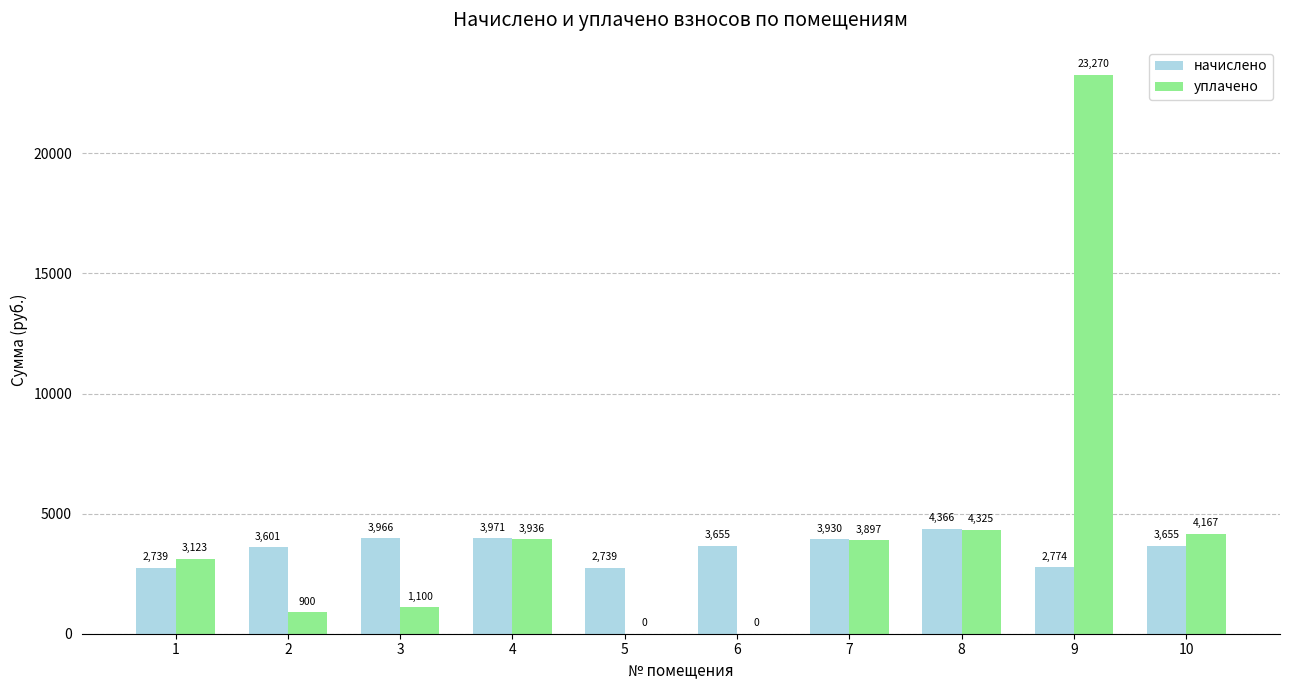

Does the chart contain stacked bars?

No